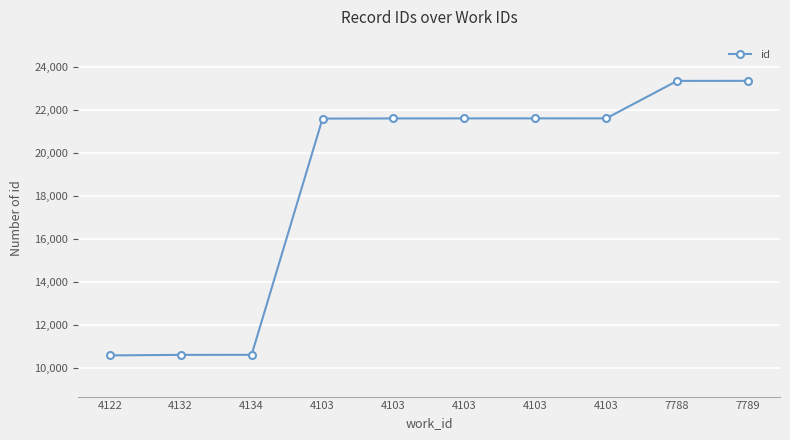

Where does the data first go above 21593?

4103